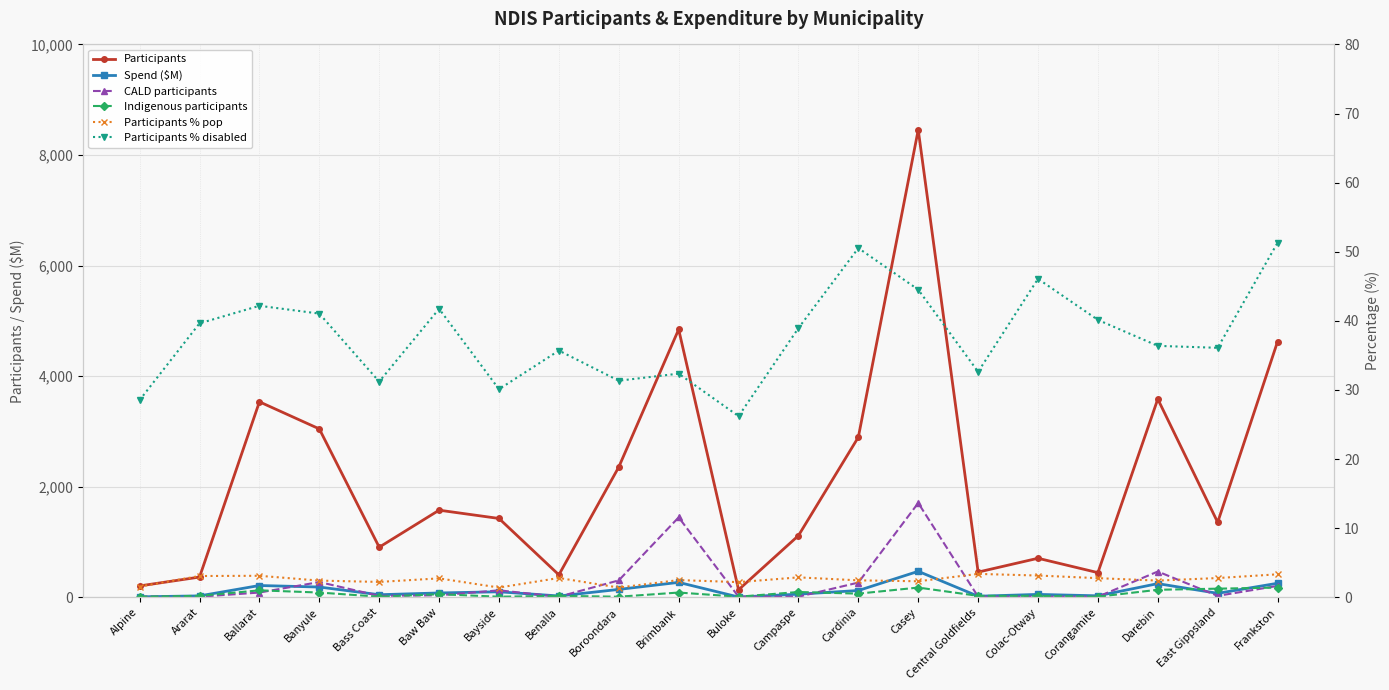

True or false: CALD participants has a value of 2.2 at Buloke.

False